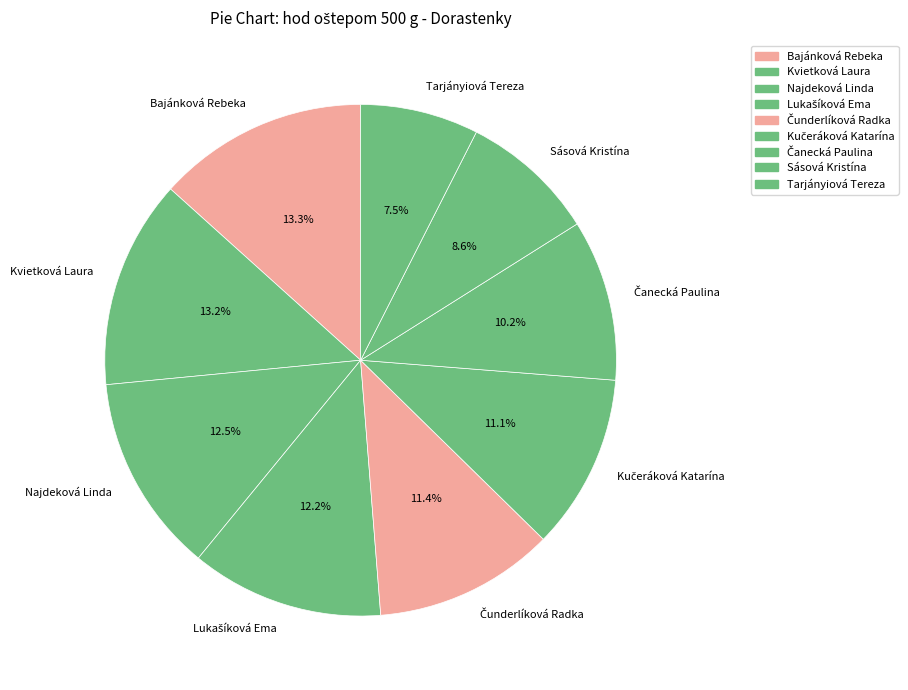

Count the number of slices in the pie.

9